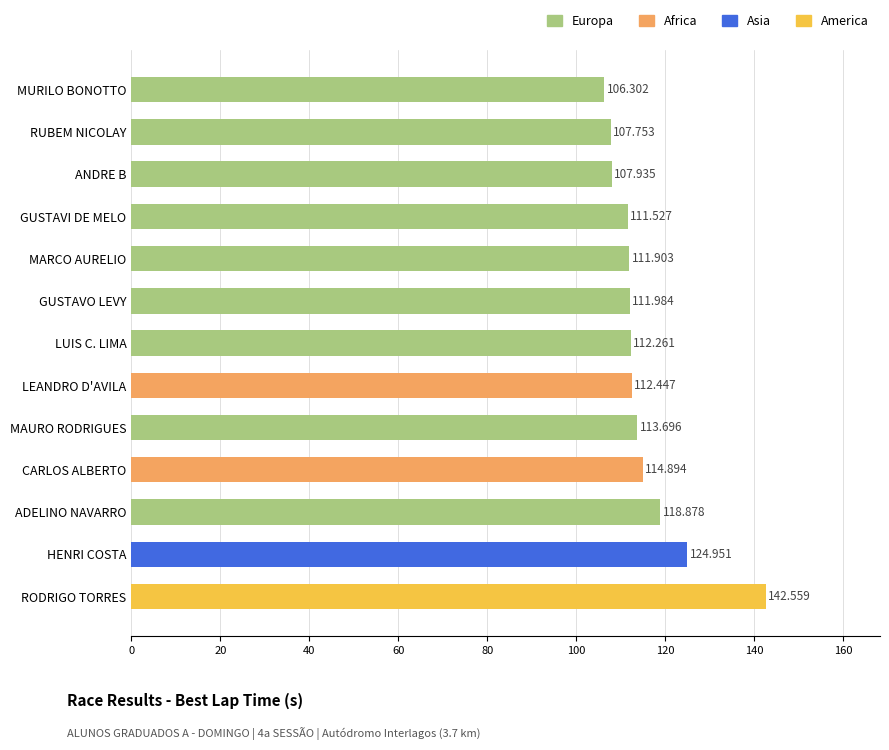

What is the label of the 4th bar from the bottom?

CARLOS ALBERTO